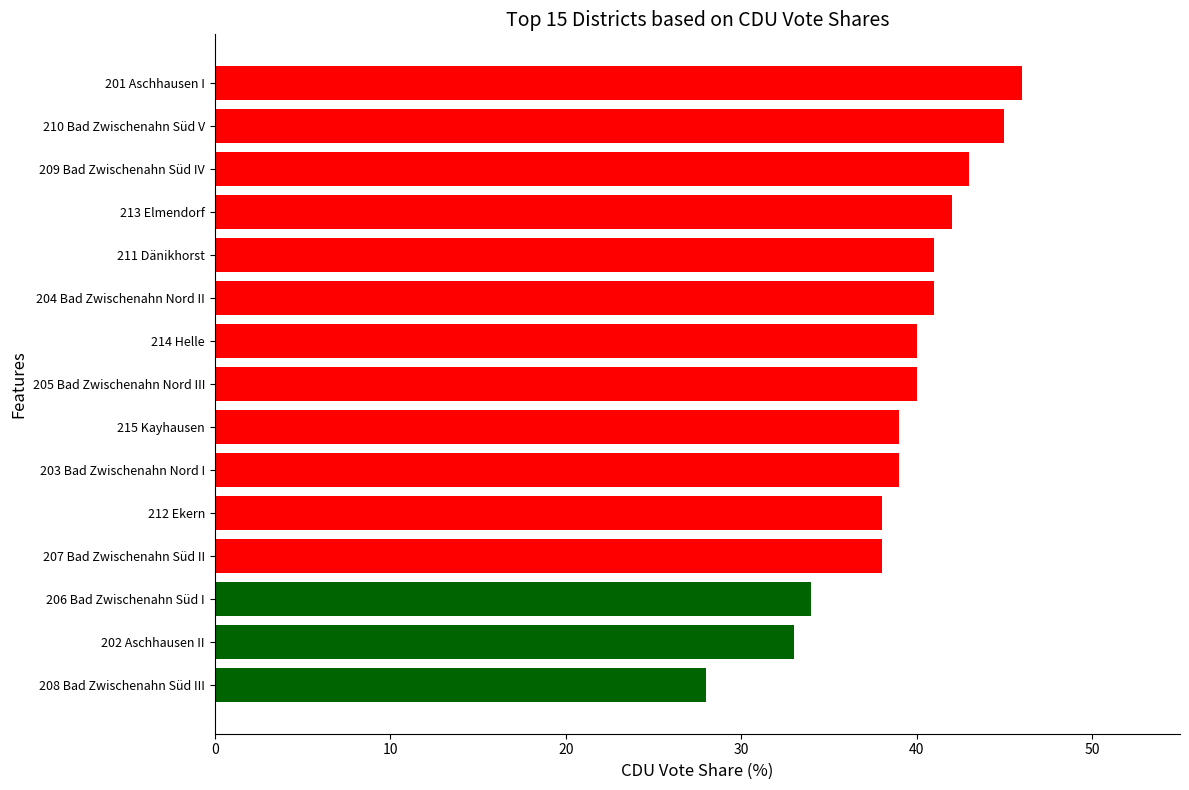

What is the change in value from 205 Bad Zwischenahn Nord III to 213 Elmendorf?

+2